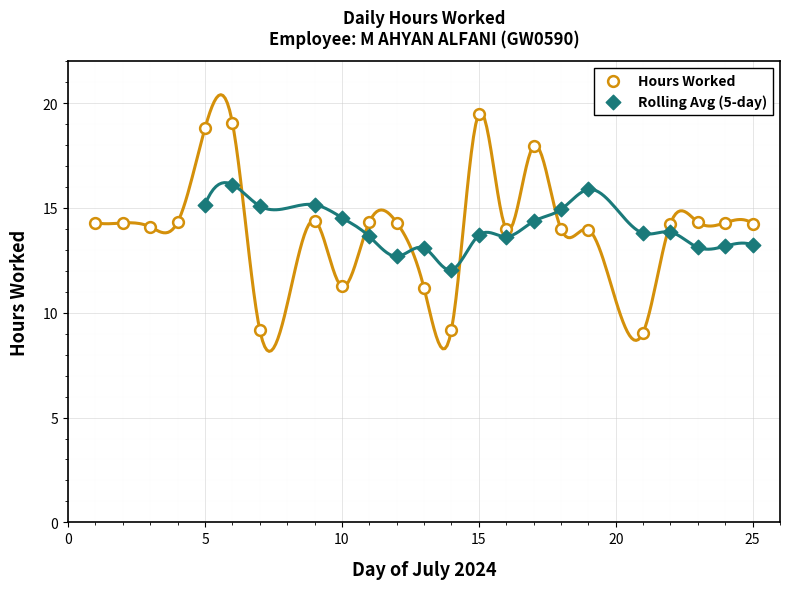

Which series reaches the maximum Y coordinate?

Hours Worked